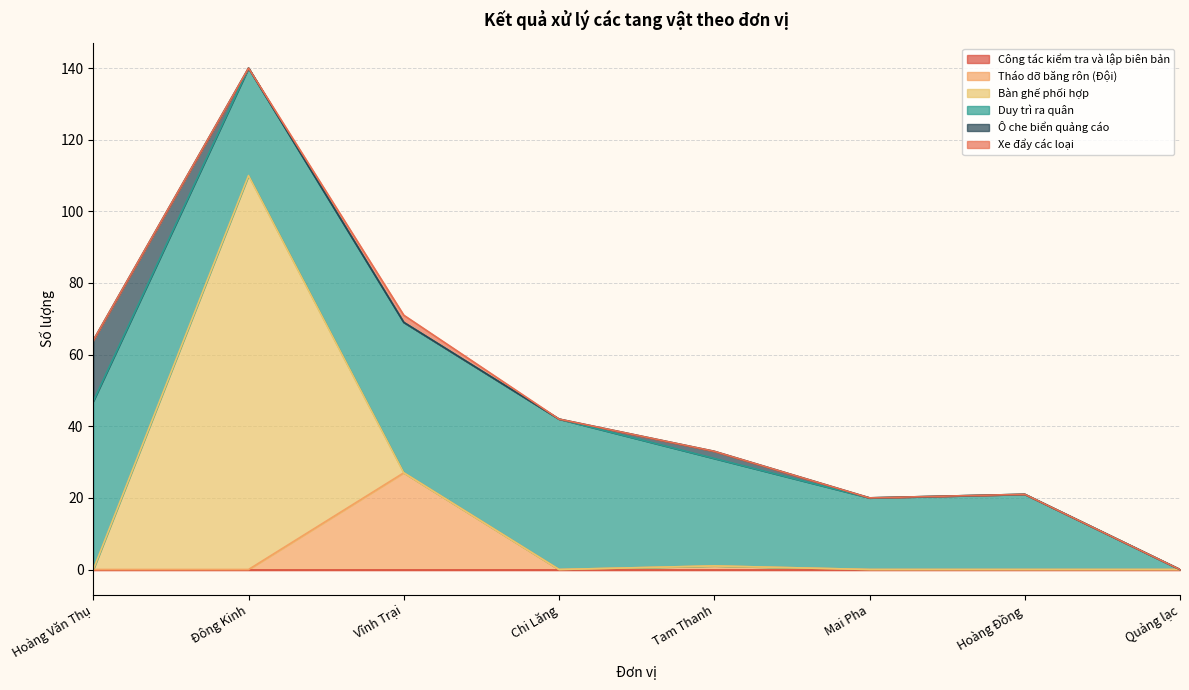

How many positive values does the Duy trì ra quân series have?

7